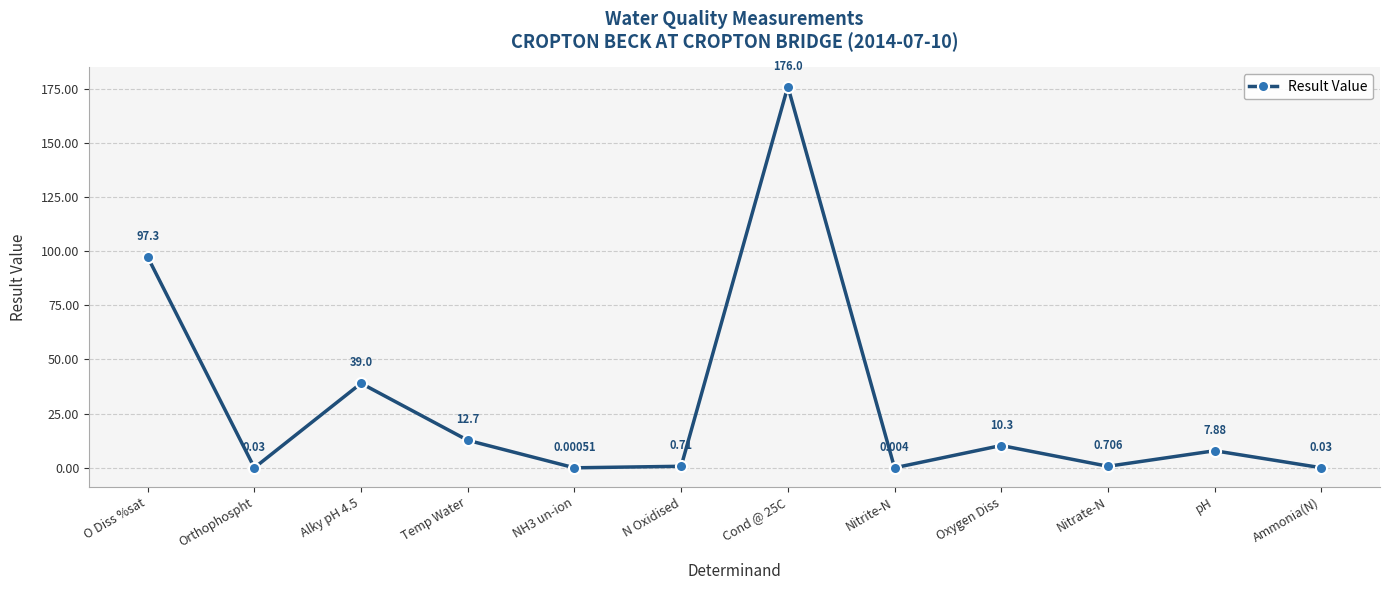

How many data points are above 7?

6